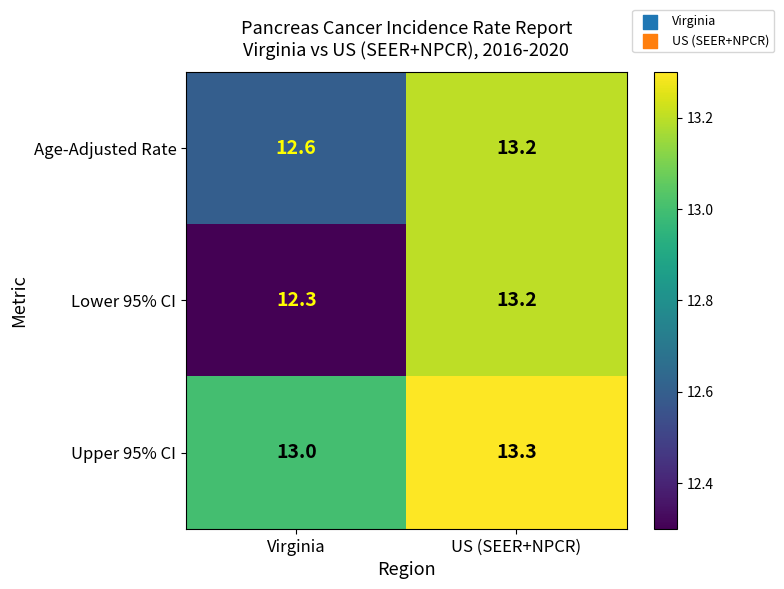

Which category has the highest value across all series?

US (SEER+NPCR)